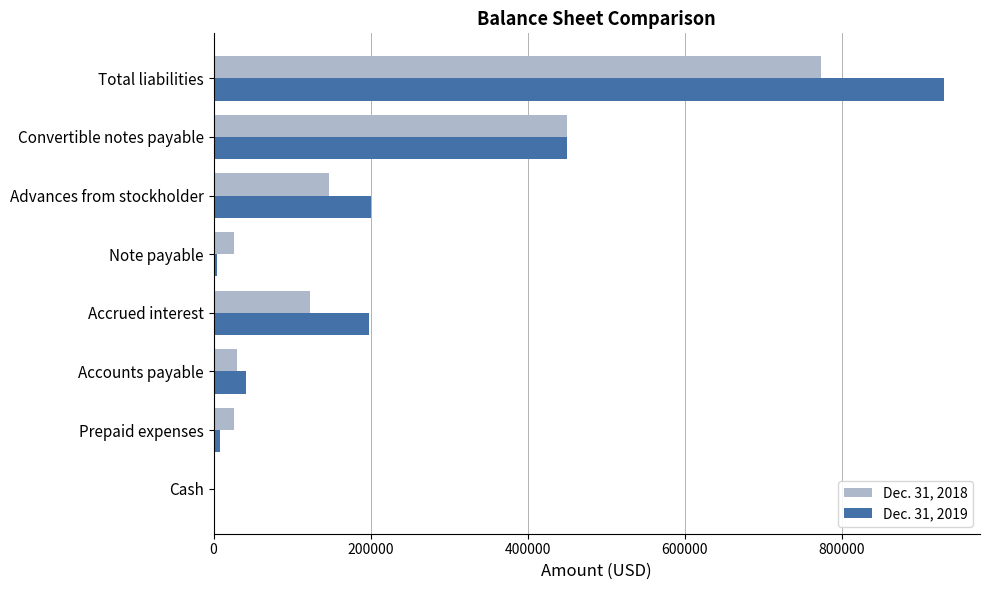

The value of Dec. 31, 2019 at Convertible notes payable is 450015. True or false?

True